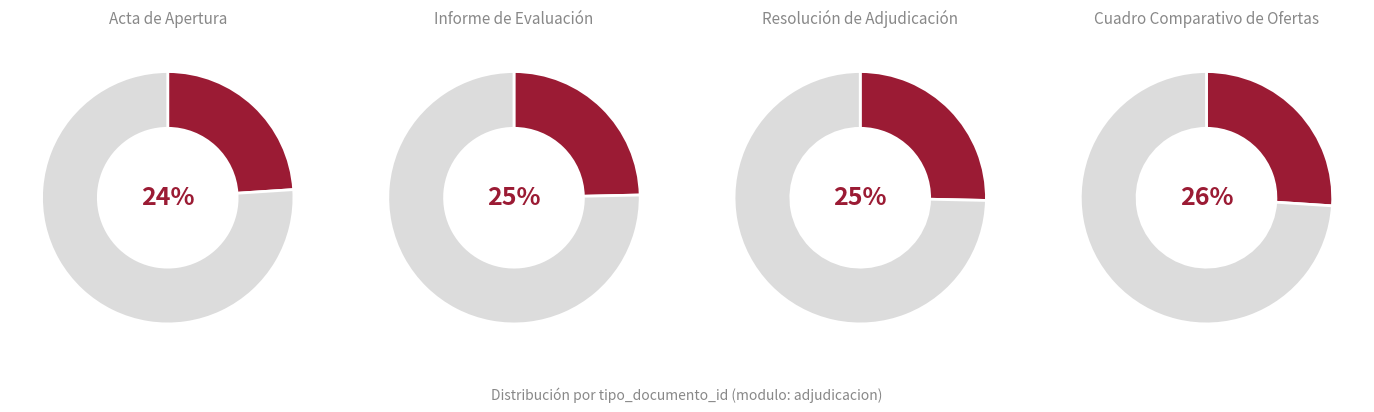

What percentage do Resolución de Adjudicación and Informe de Evaluación together represent?

50.0%